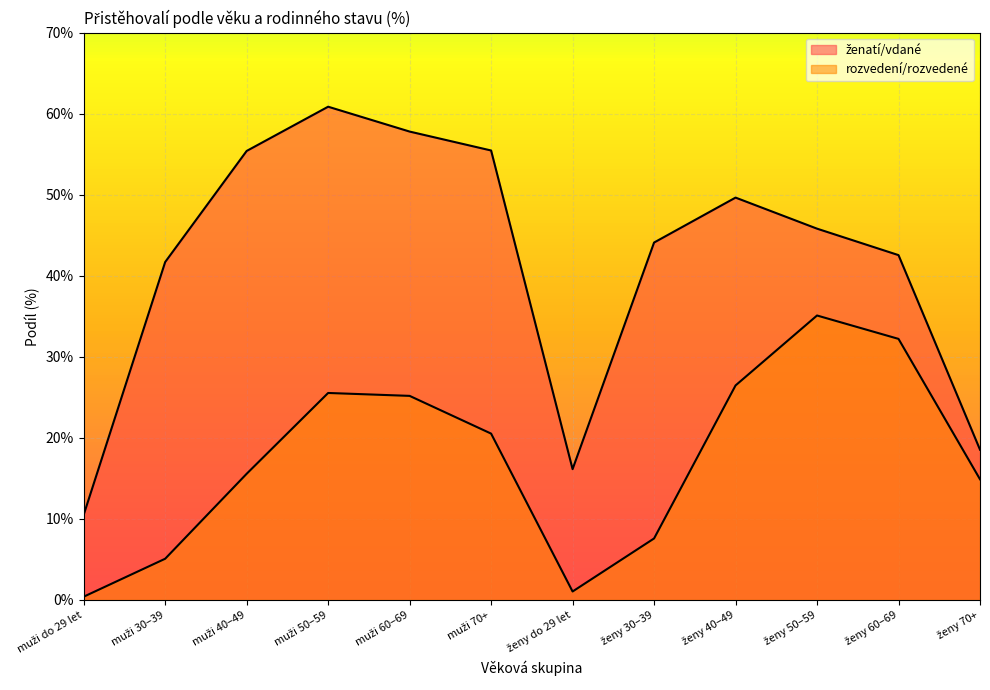

What is the difference between the second highest and second lowest values in the rozvedení/rozvedené series?

31.2